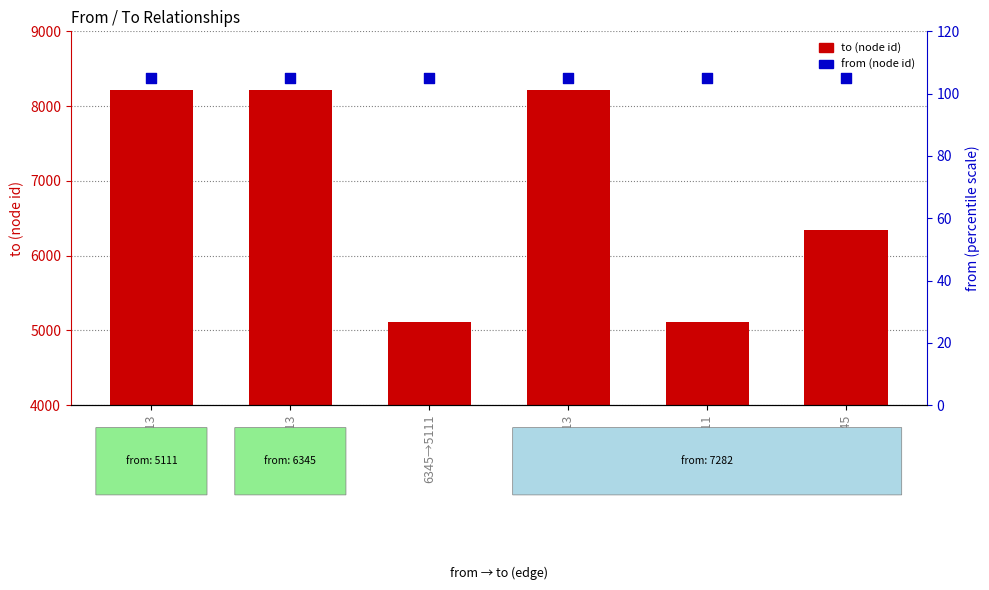

What is the total value across all series at 7282→8213?

8318